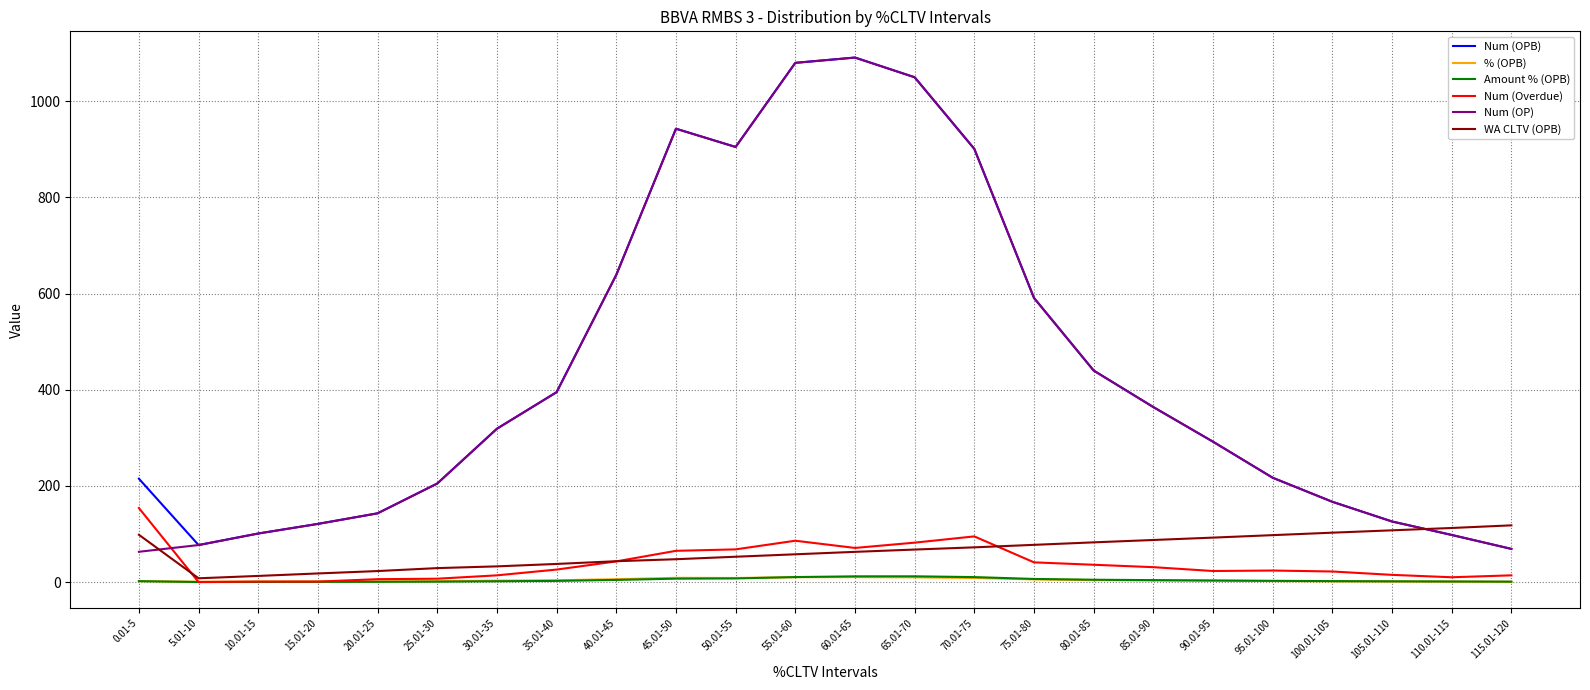

True or false: % (OPB) and Num (OPB) cross at least once.

False